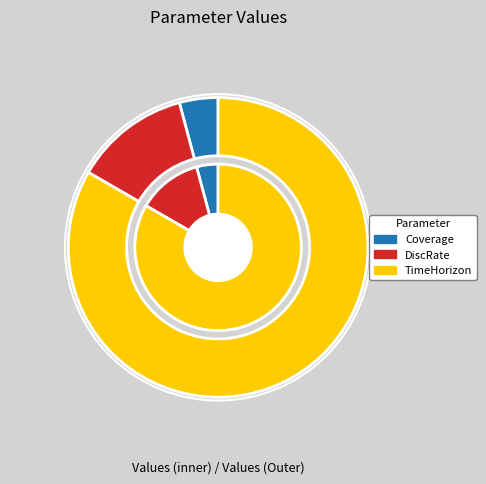

Count the number of slices in the pie.

3